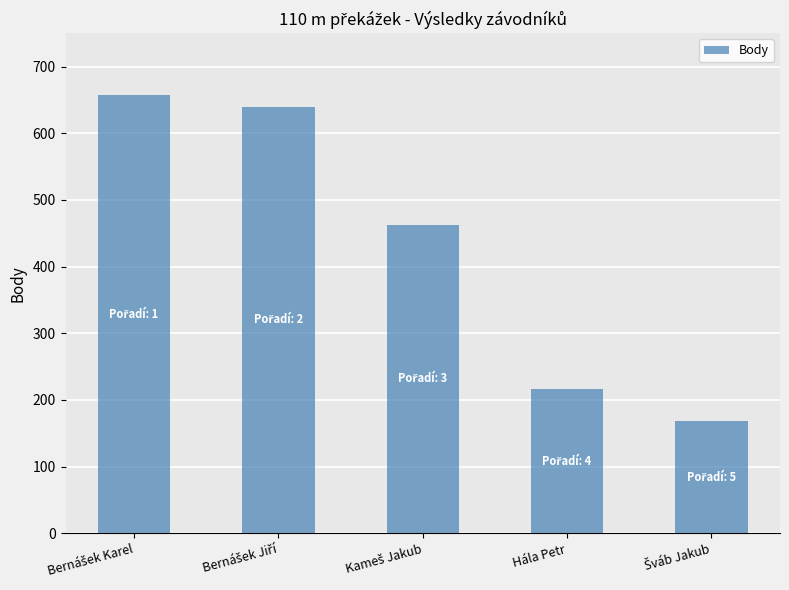

Does the chart contain stacked bars?

No